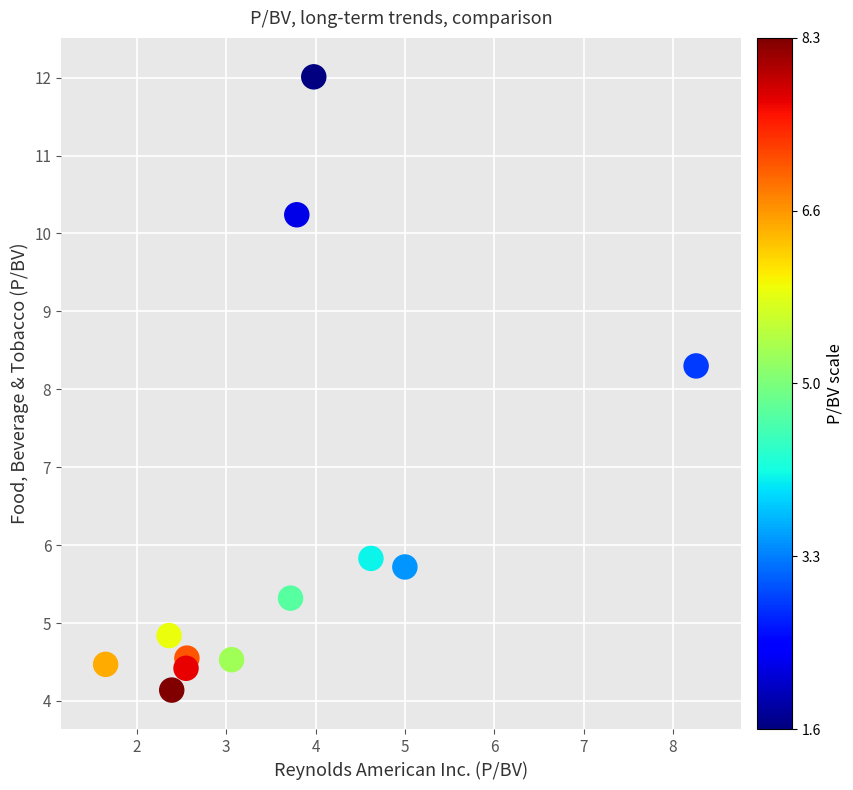

What is the range of Y values (max minus min)?

7.9